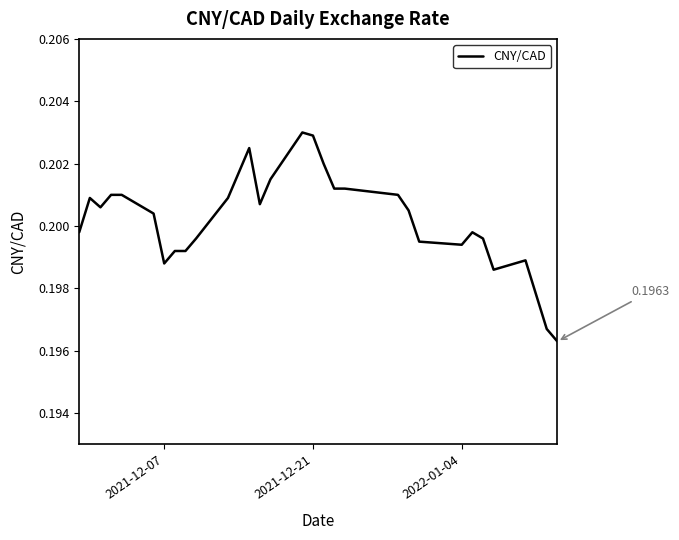

Is this an area chart (filled region under the line)?

No